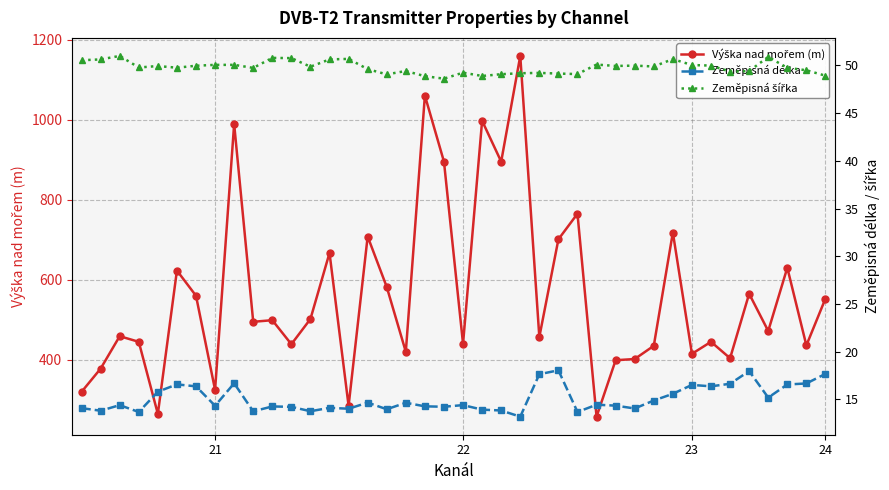

Is it true that Výška nad mořem (m) equals 88.1 at 27?

False